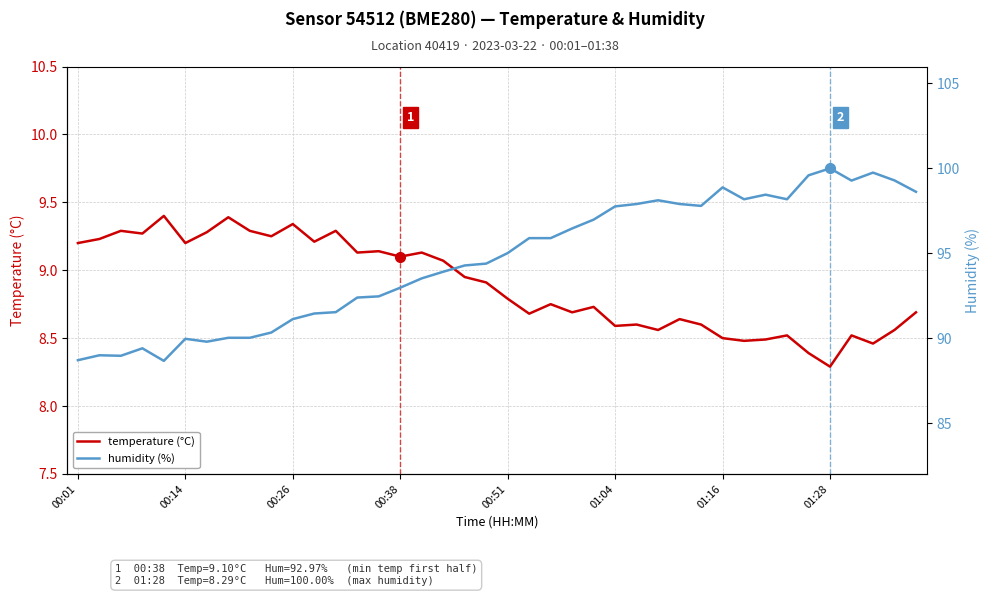

The value of temperature (°C) at 34 is 8.4. True or false?

True